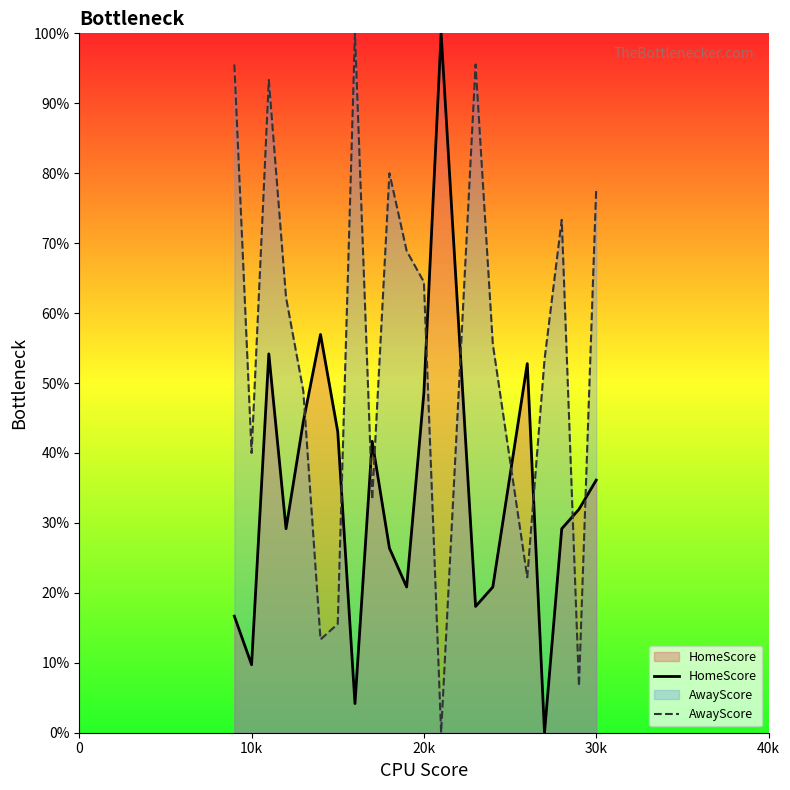

True or false: AwayScore and HomeScore intersect in this chart.

True